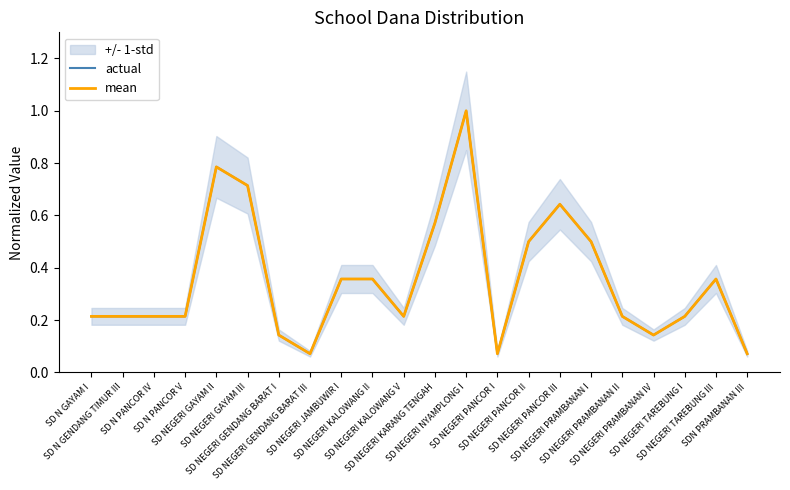

Is it true that mean equals 0.3 at SD NEGERI NYAMPLONG I?

False